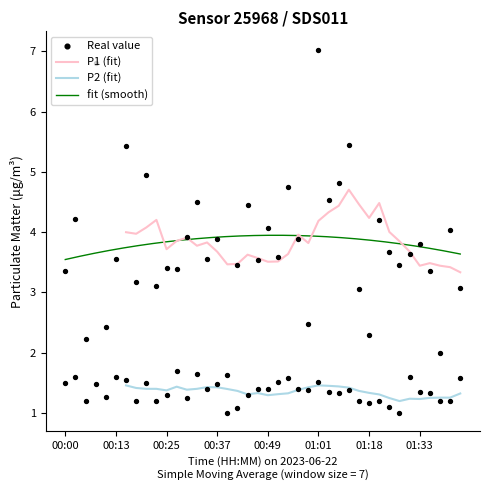

Which series has the largest total across all categories?

P1